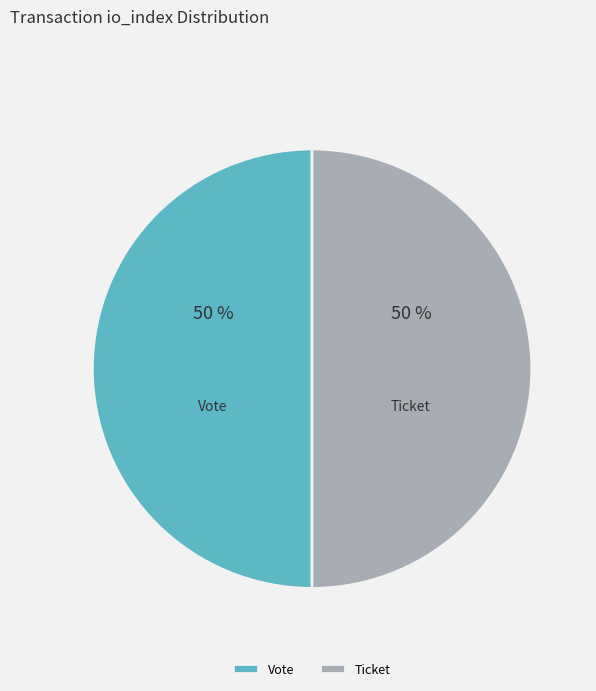

To the nearest percent, what is the average slice percentage?

50%